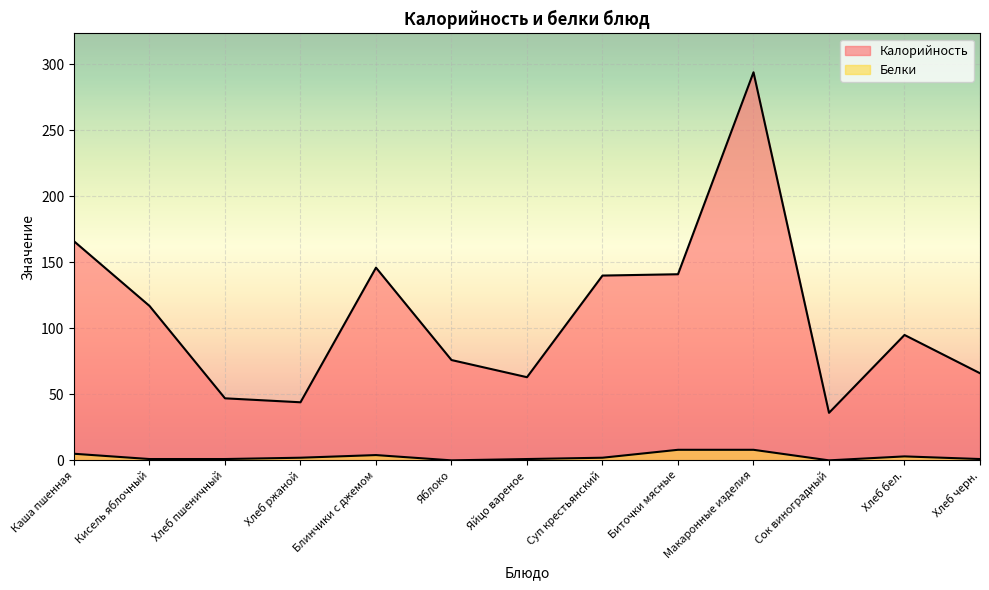

Where is Белки nearest to the value 4?

Блинчики с джемом